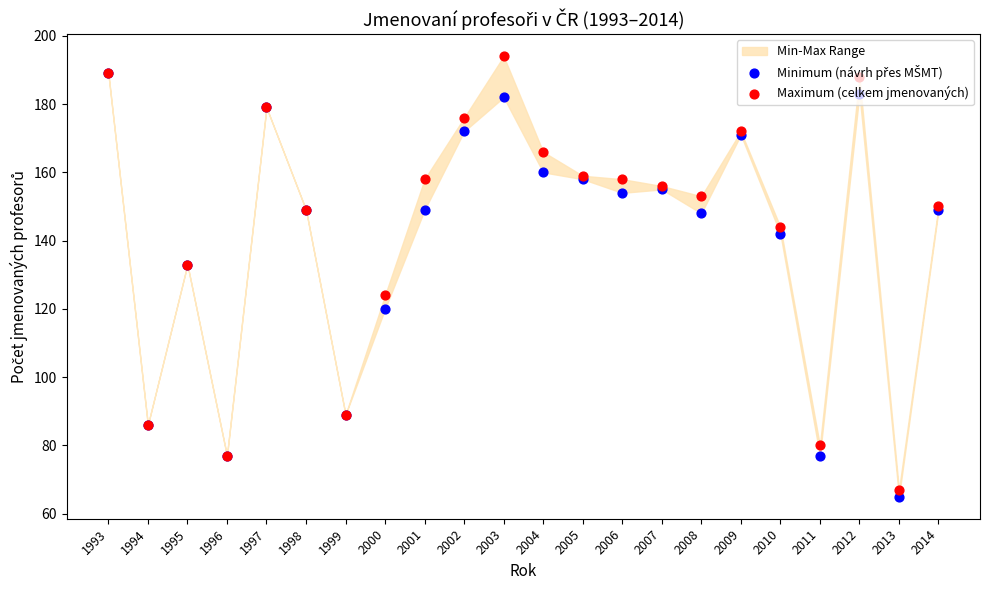

Which series has the largest total across all categories?

Maximum (celkem jmenovaných)